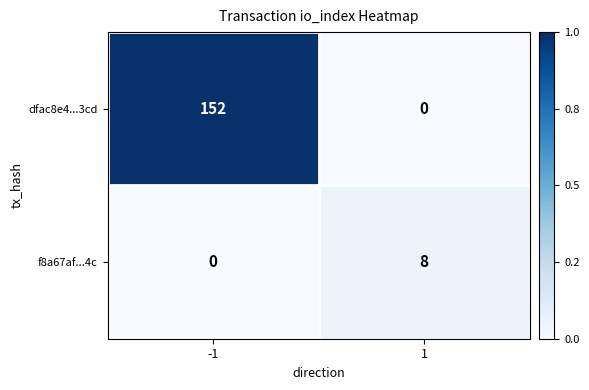

What is the greatest value displayed?

152